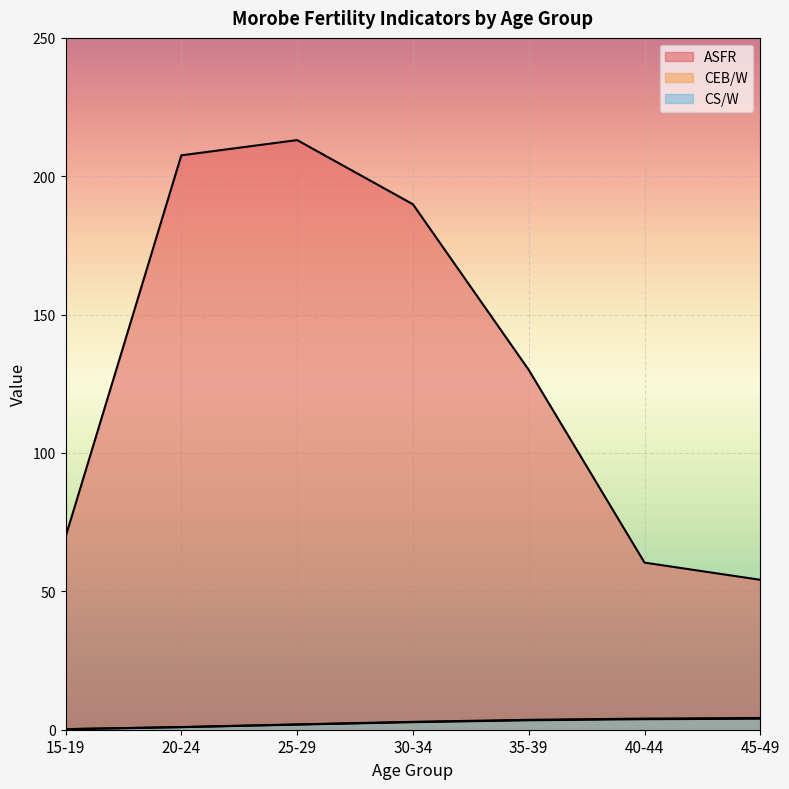

True or false: CS/W has more than 2 points higher than both neighbors.

False